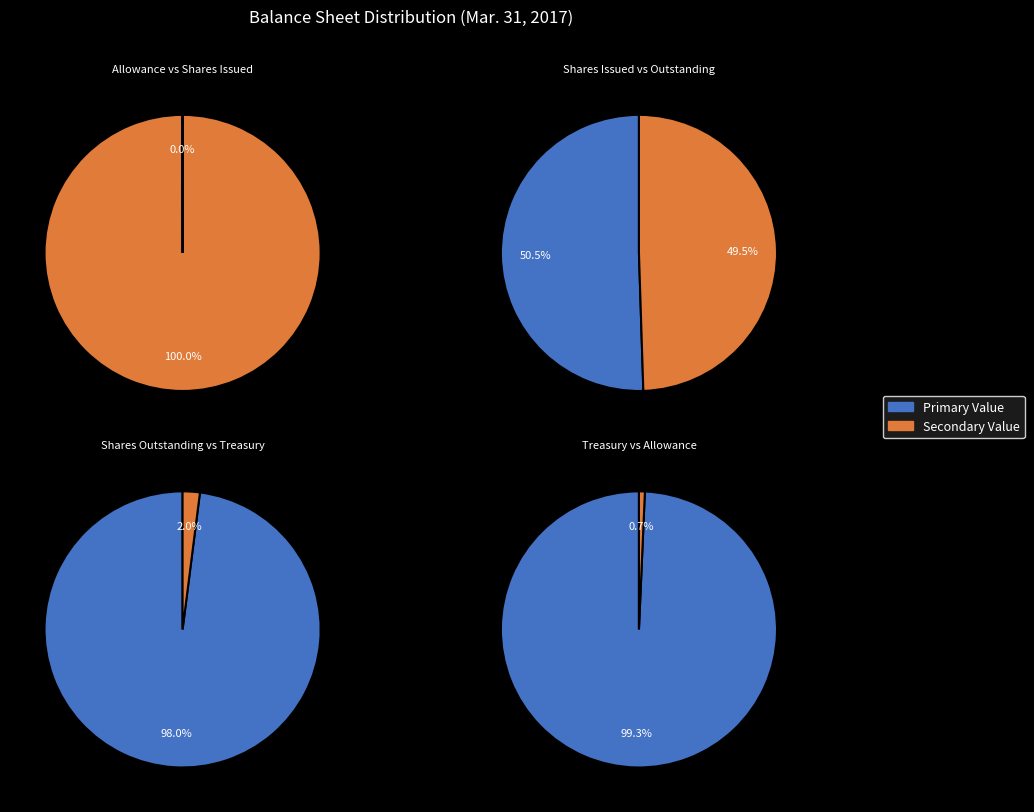

To the nearest percent, what is the combined percentage of Allowance for doubtful accounts and Common stock, shares outstanding?

49%